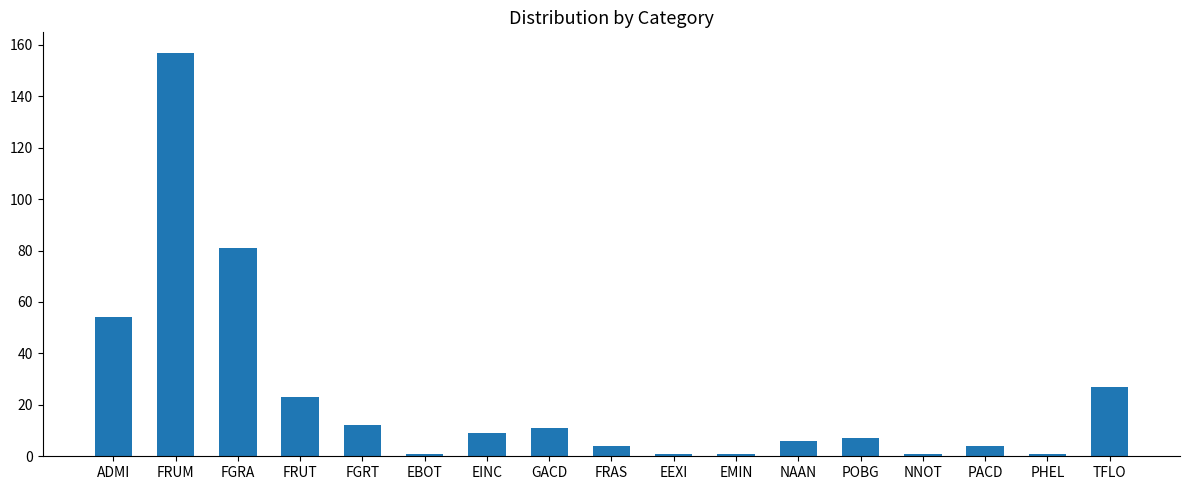

Does the chart contain stacked bars?

No